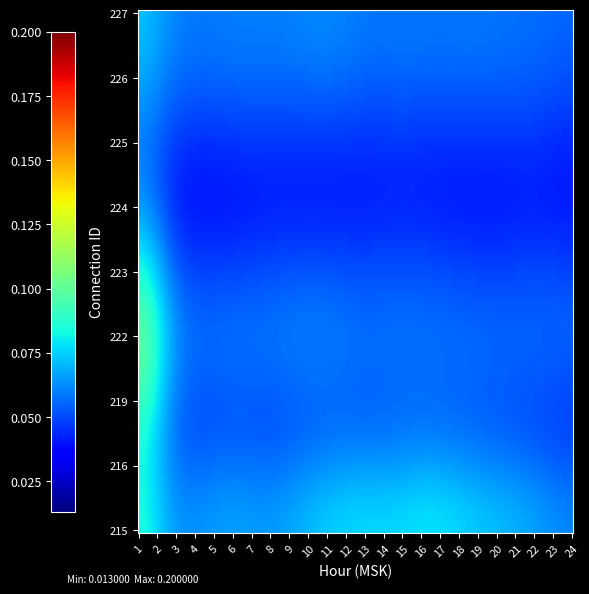

List the series in order of their peak value, highest first.

215, 219, 222, 223, 224, 226, 227, 225, 216